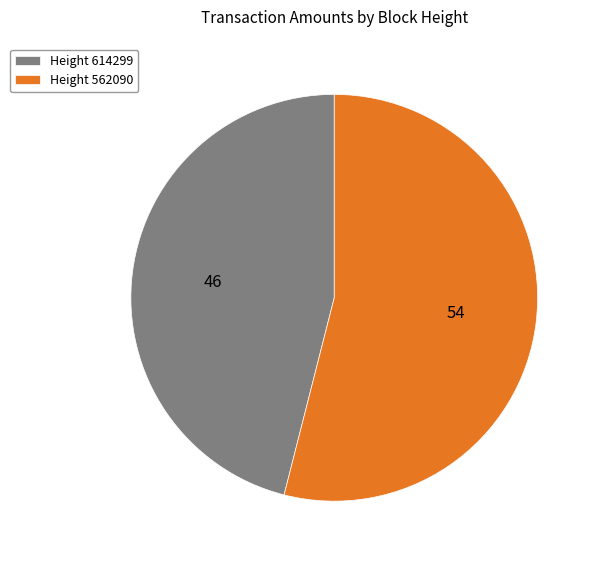

Rank the categories by value from highest to lowest.

Height 562090, Height 614299